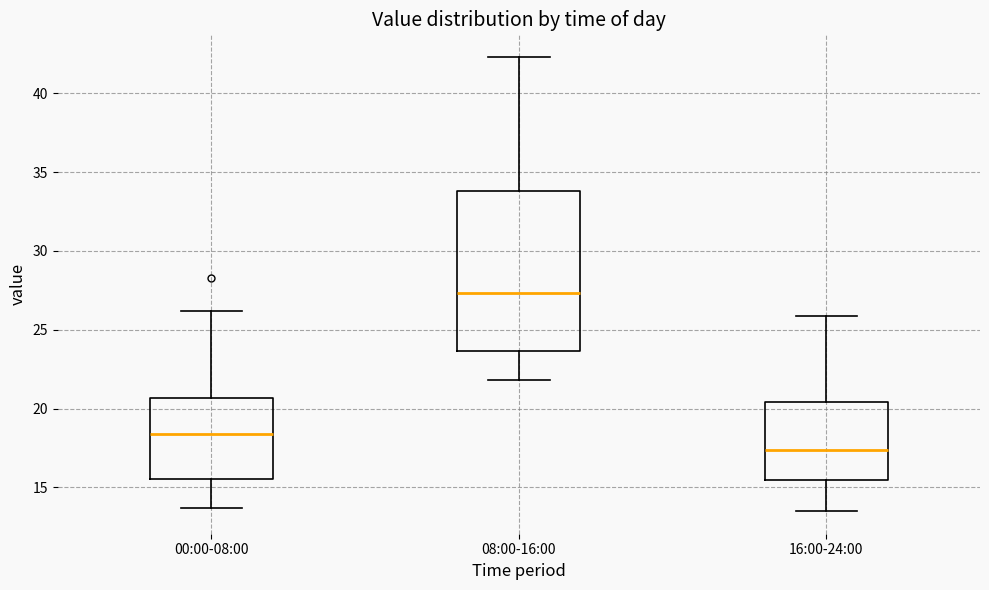

Comparing the boxes themselves (not the whiskers), which one is the tallest?

08:00-16:00